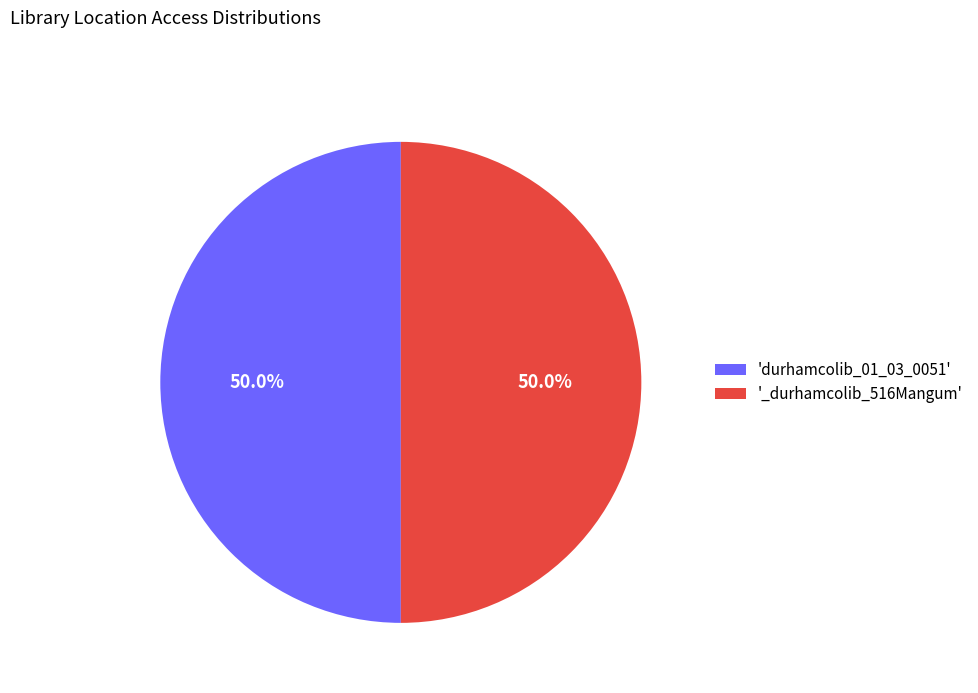

How many slices are in this pie chart?

2